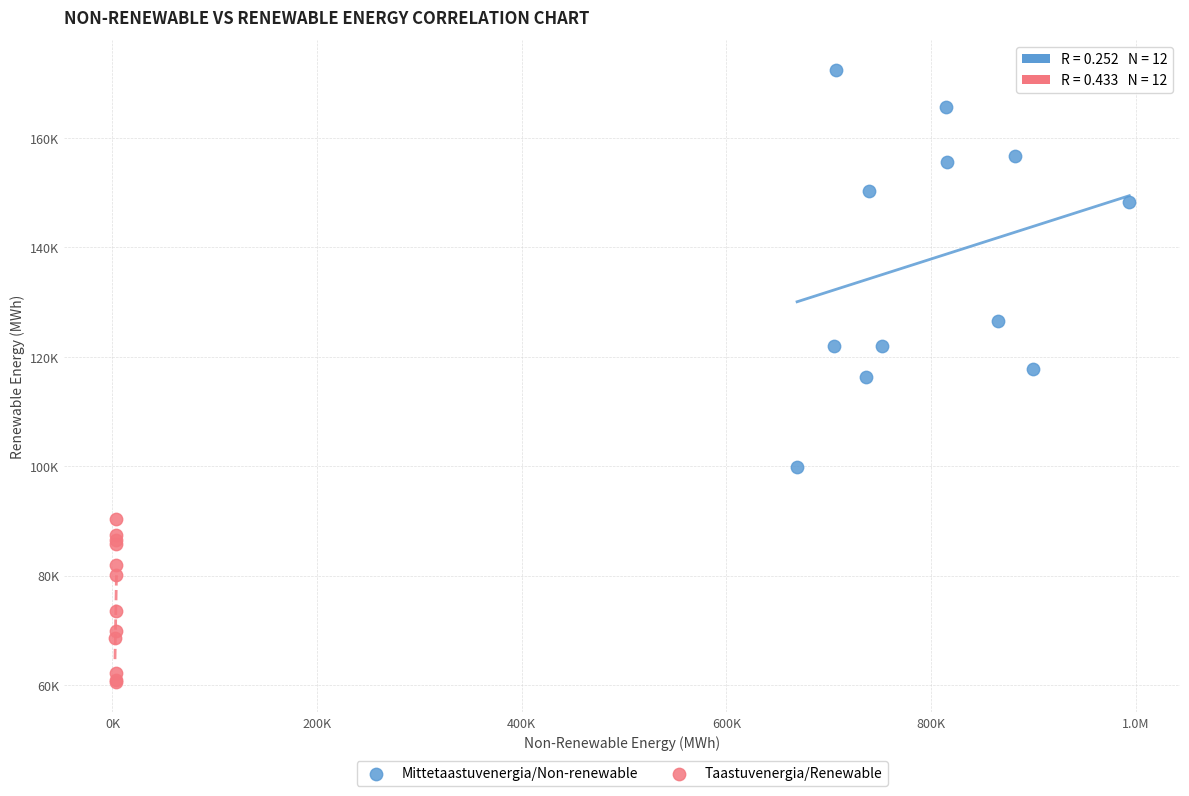

What are all the series names shown in the legend?

Mittetaastuvenergia/Non-renewable, Taastuvenergia/Renewable